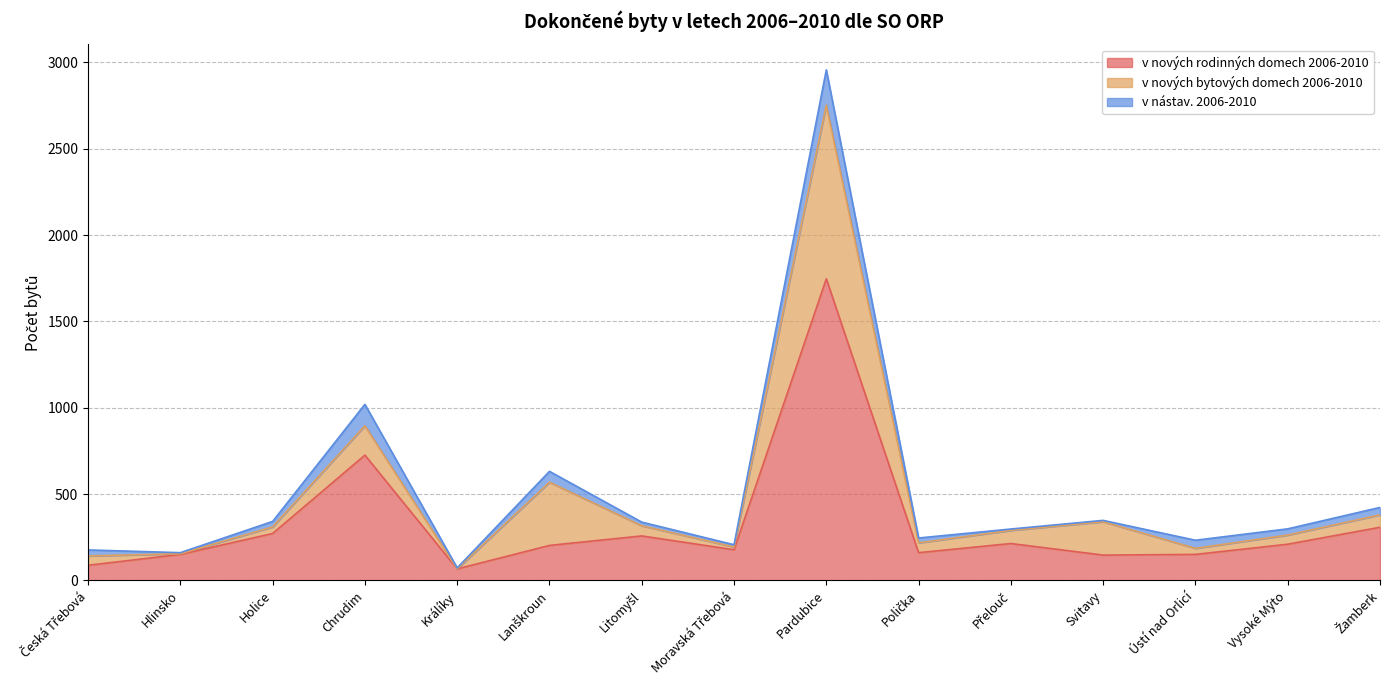

Is the value of v nástav. 2006-2010 at Hlinsko greater than the value of v nových bytových domech 2006-2010 at Ústí nad Orlicí?

No